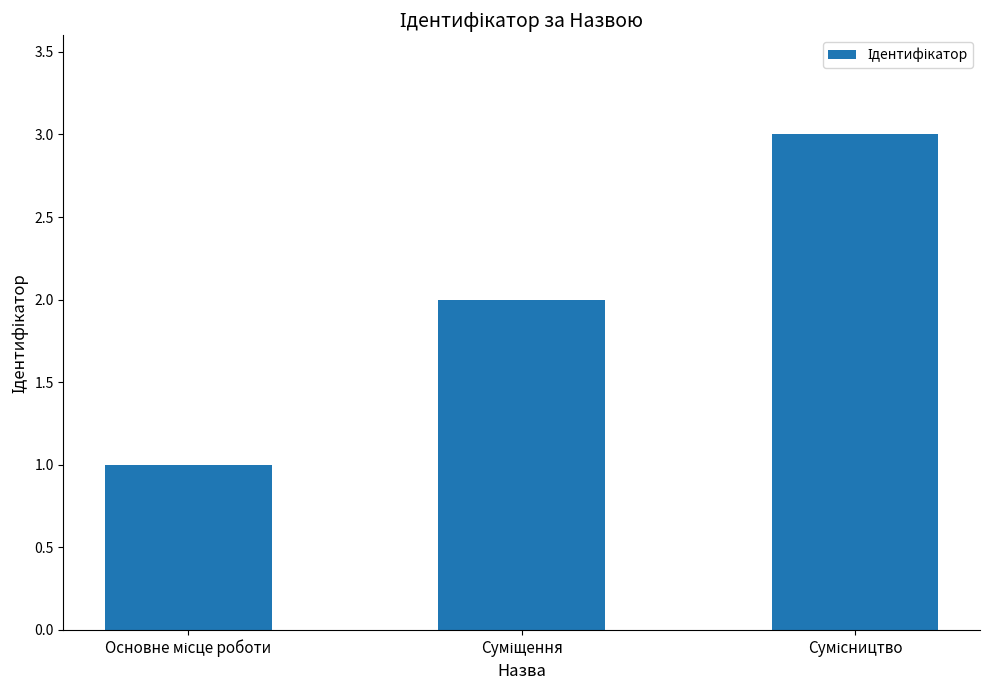

Reading right to left, list all the values displayed in this chart.

3	2	1